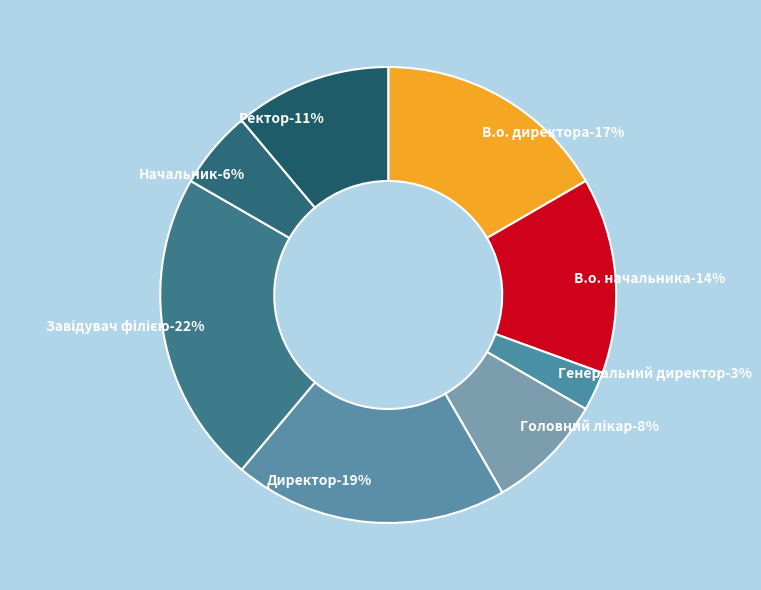

To the nearest percent, what percentage of the pie is Головний лікар?

8%